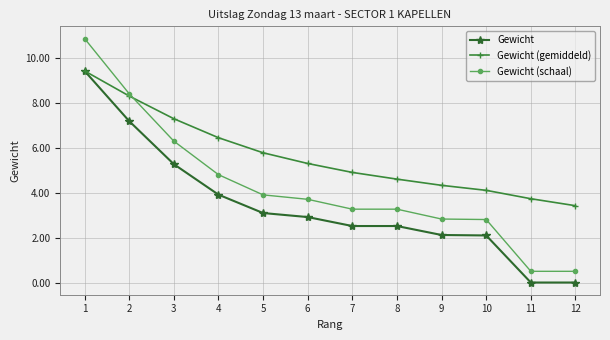

True or false: Gewicht (gemiddeld) has a value of 8.3 at 2.

True